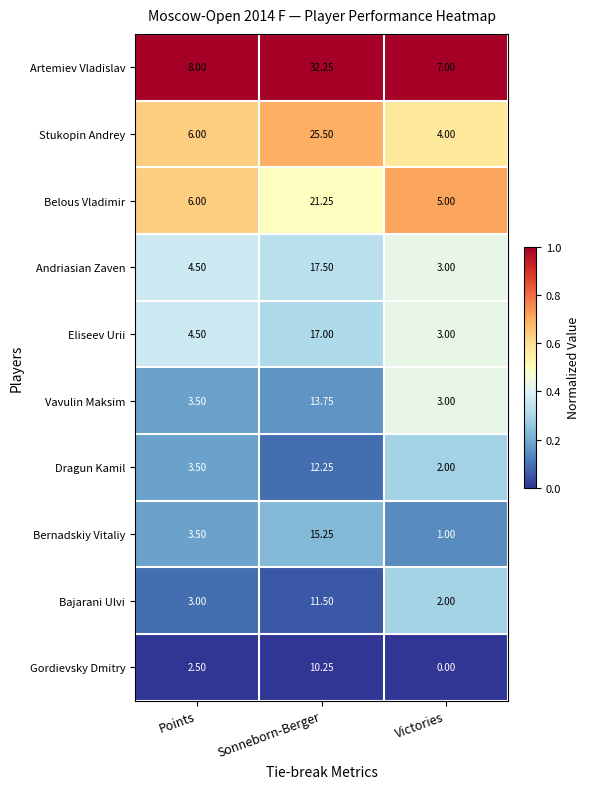

Between Sonneborn-Berger and Victories, which series saw the biggest shift?

Artemiev Vladislav